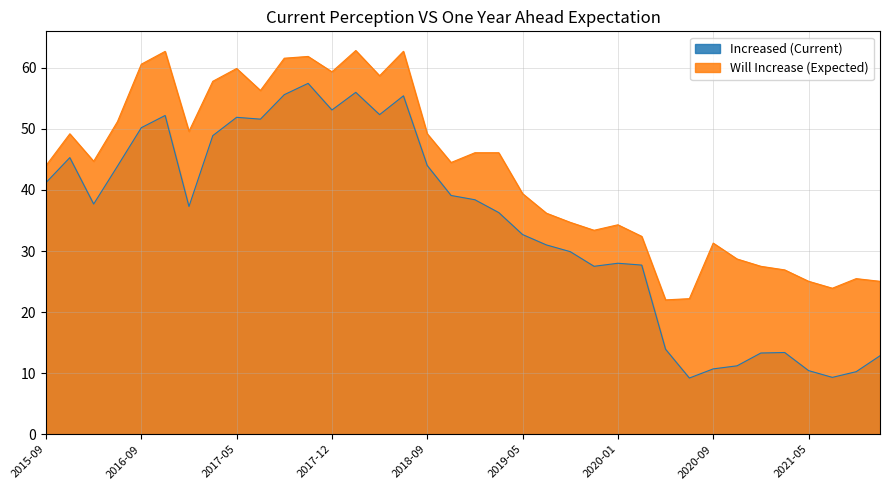

At 2016-03, list the series in order from smallest to largest.

Increased (Current), Will Increase (Expected)